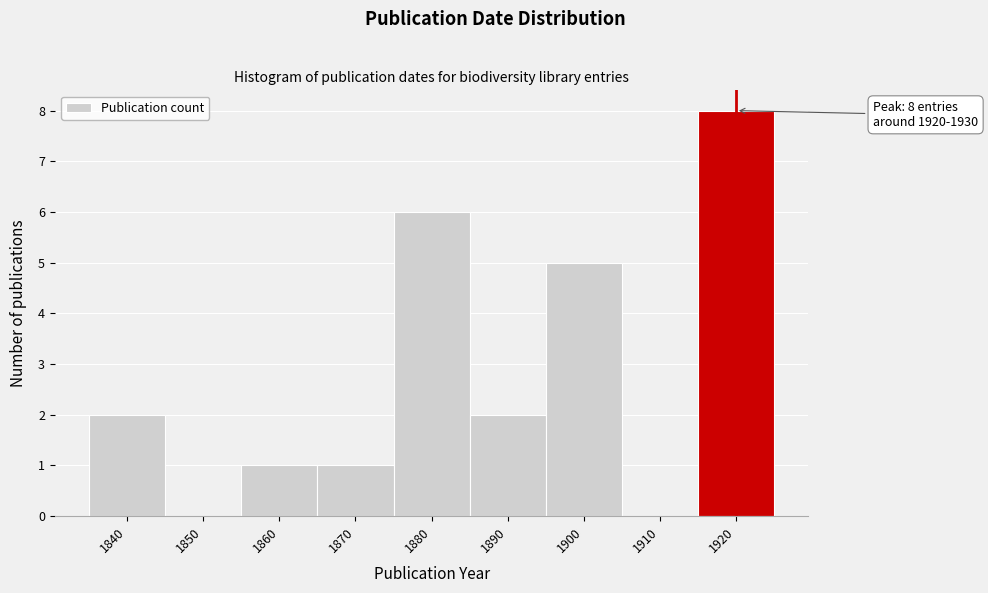

Reading left to right, transcribe all the data shown in this chart.

1840=2	1850=0	1860=1	1870=1	1880=6	1890=2	1900=5	1910=0	1920=8